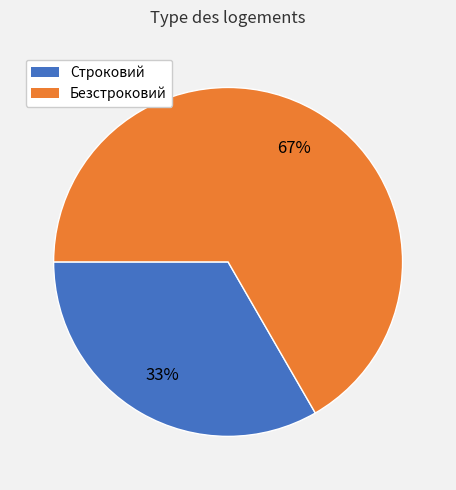

To the nearest percent, what percentage of the pie is Строковий?

33%